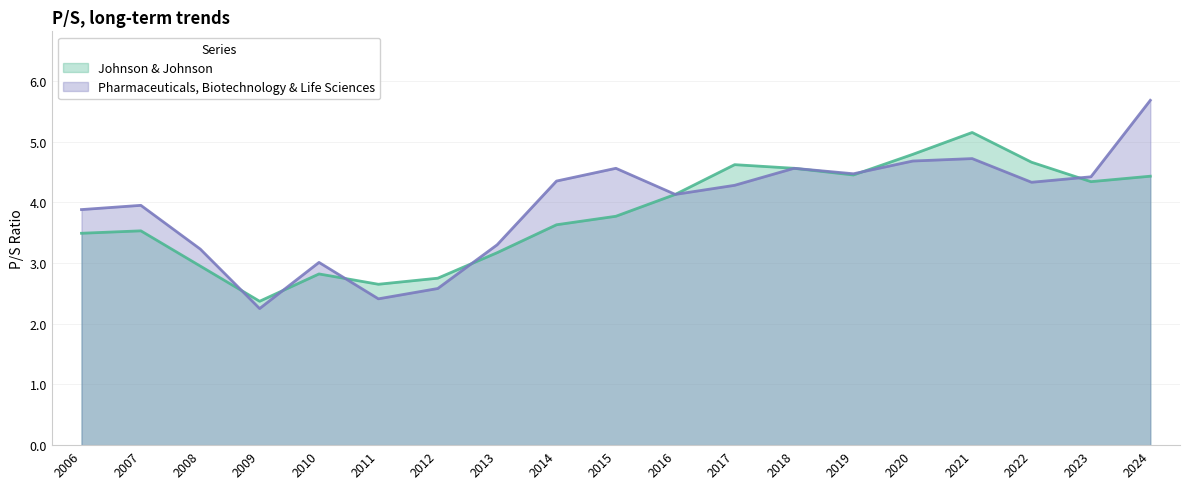

Count the number of data series in this chart.

2